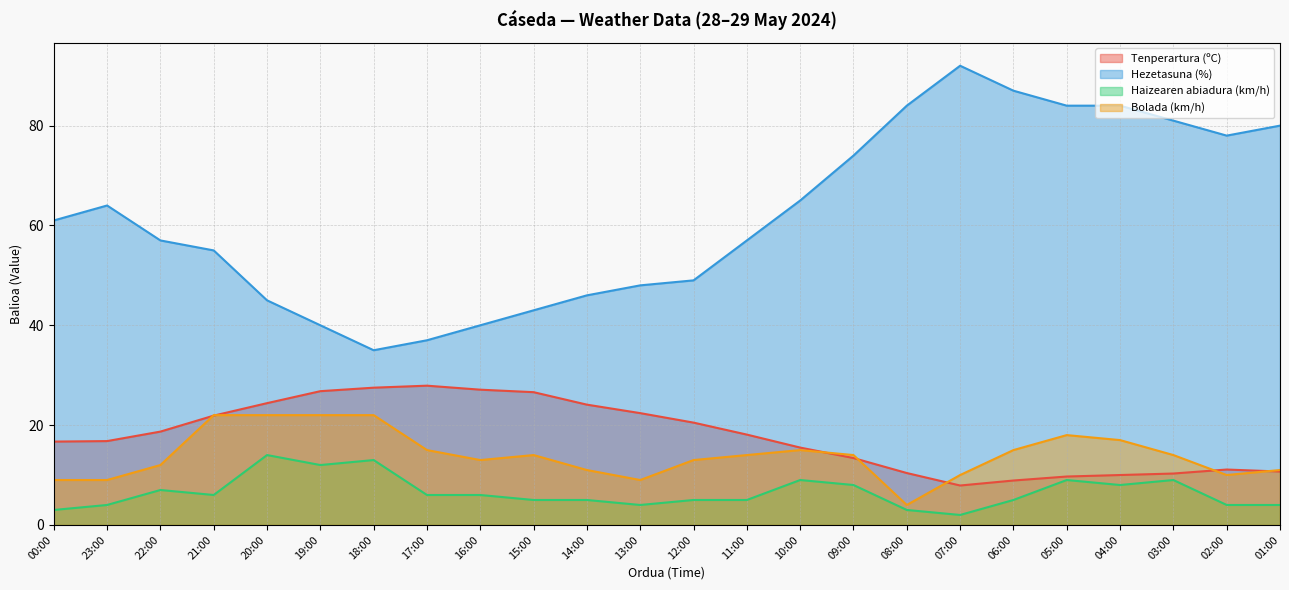

Which has a higher value, 09:00 or 03:00?

09:00